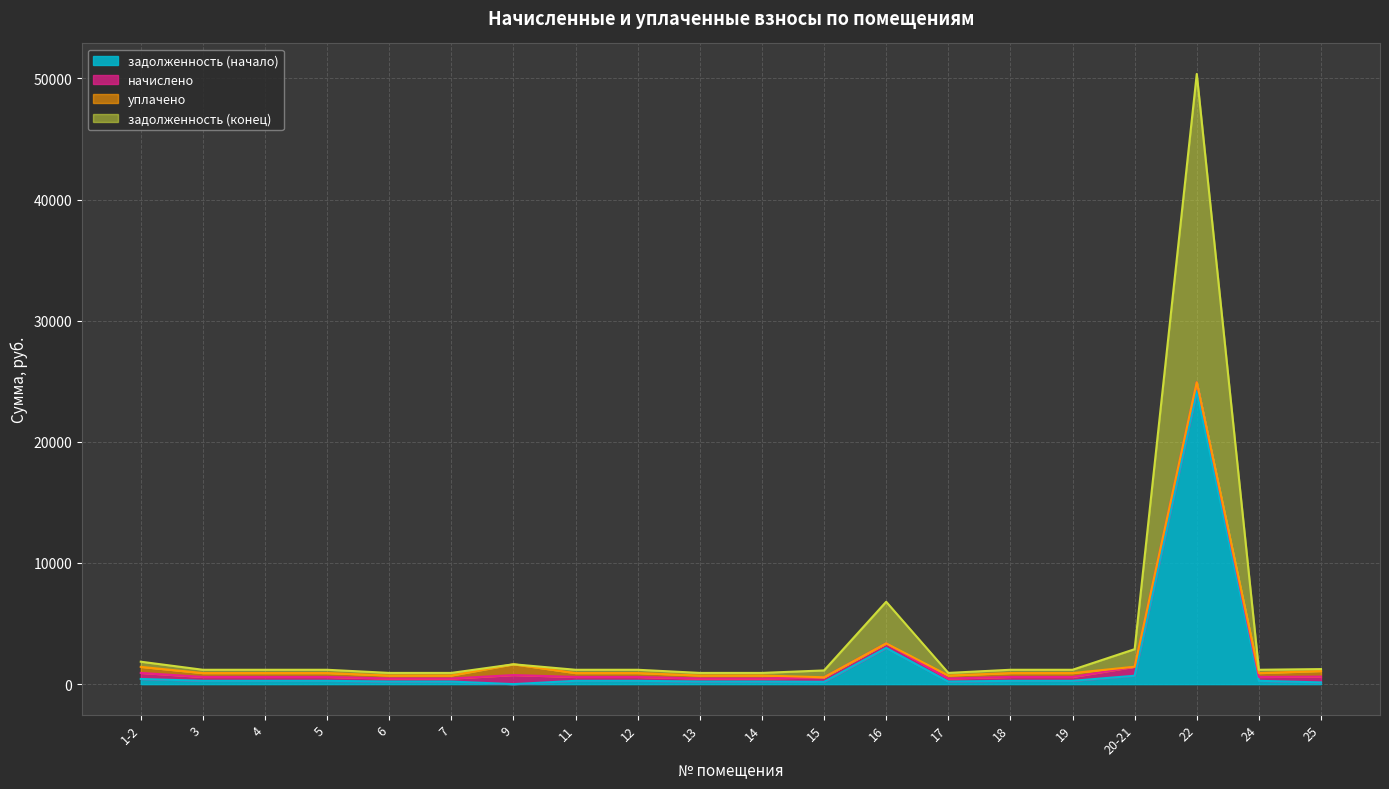

In задолженность (конец), how many points are lower than both neighbors (excluding endpoints)?

2